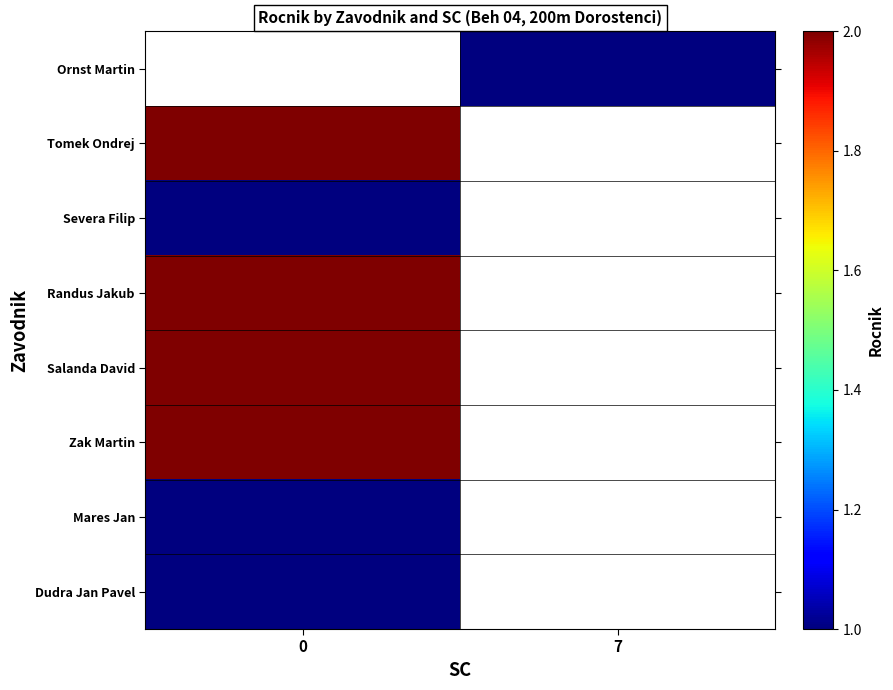

Count the number of categories in the chart.

2